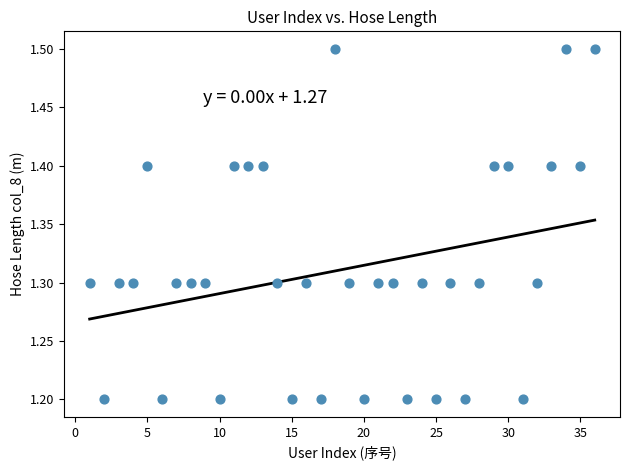

What is the range of X values (max minus min)?

35.0